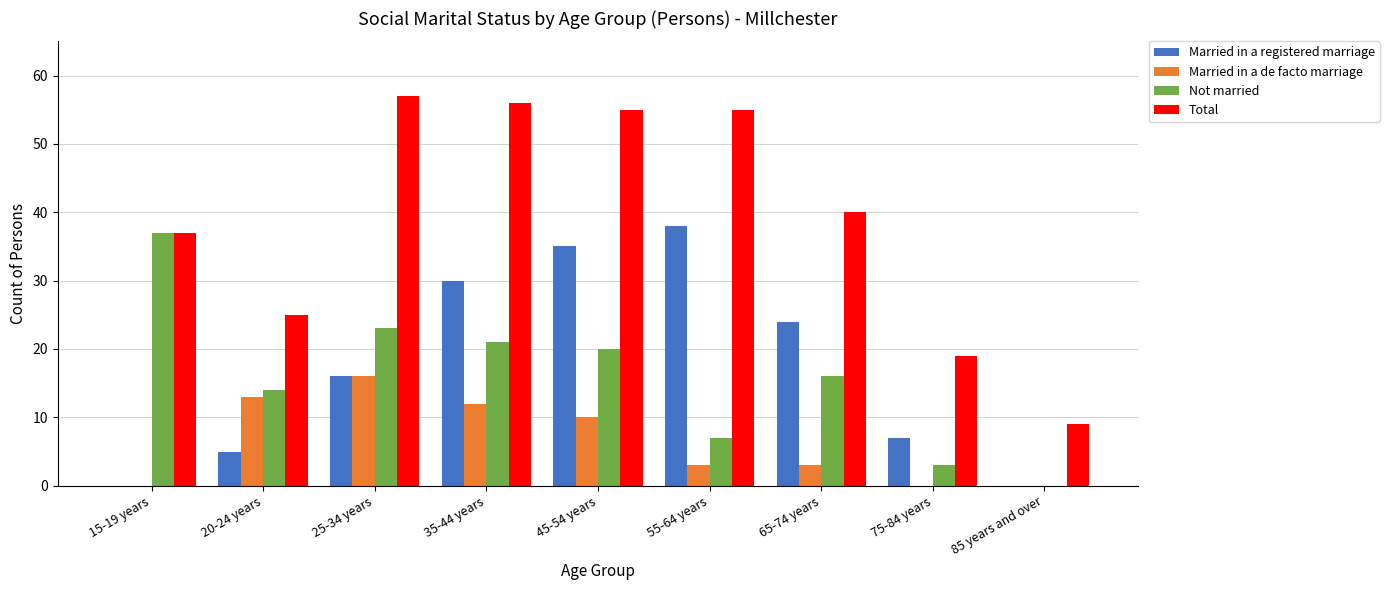

Which series has the largest total across all categories?

Total